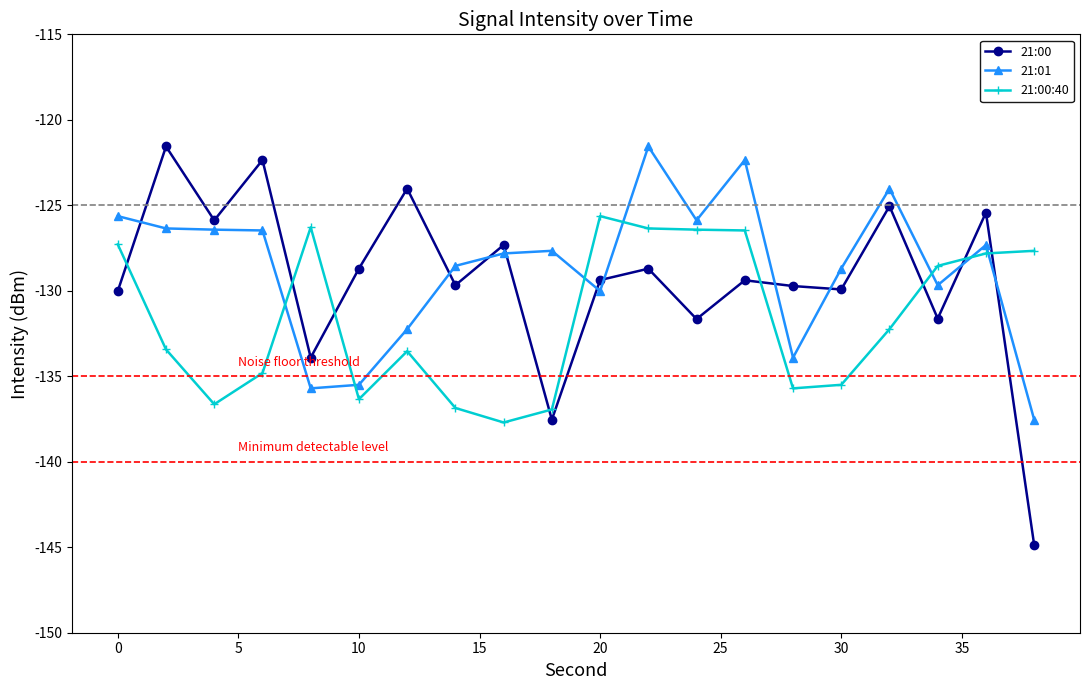

What is the value of the 21:00 point at the 8th from the left?

-129.7